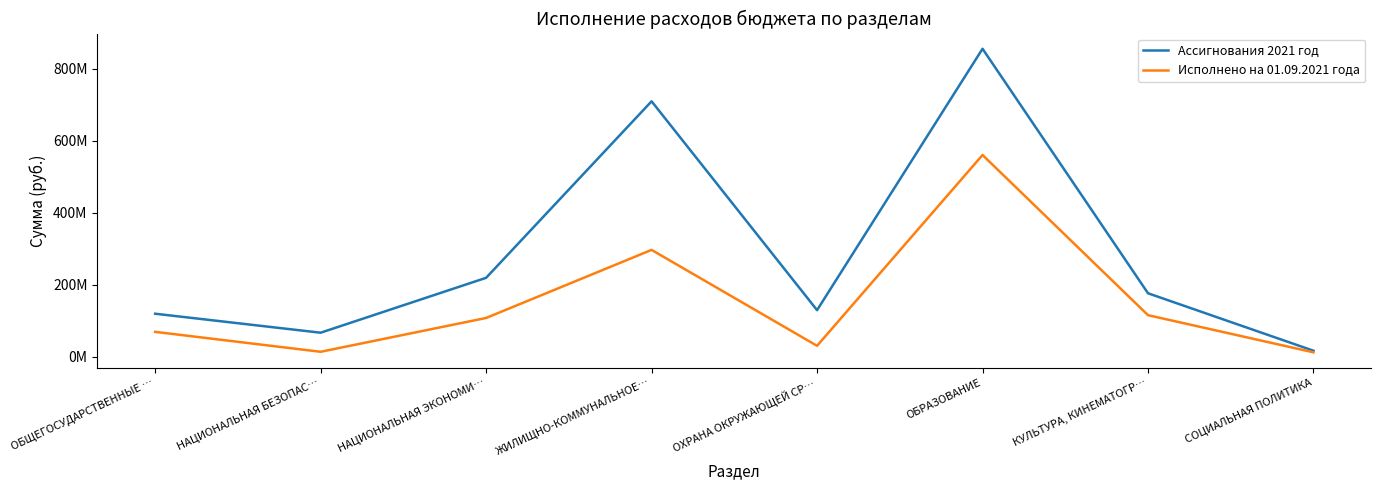

Which series changed the most between ЖИЛИЩНО-КОММУНАЛЬНОЕ… and ОХРАНА ОКРУЖАЮЩЕЙ СР…?

Ассигнования 2021 год